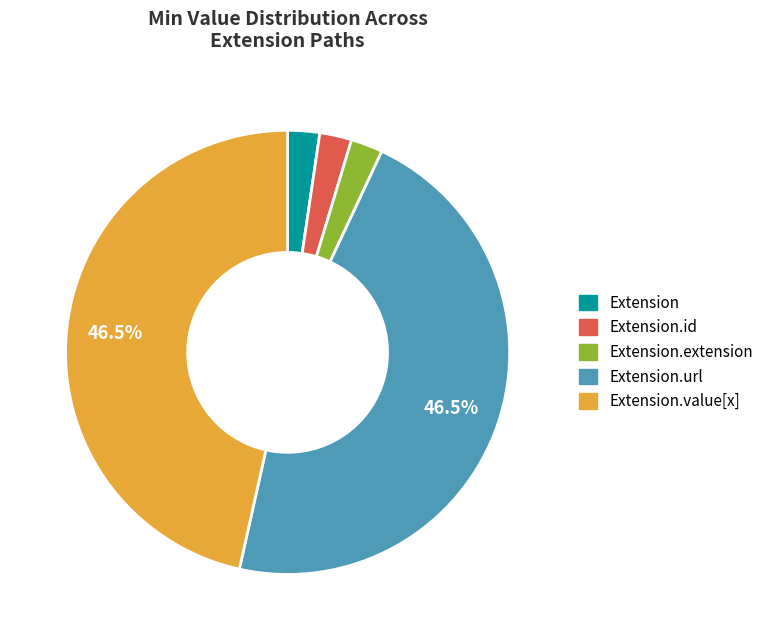

Is there a majority slice in this chart?

No